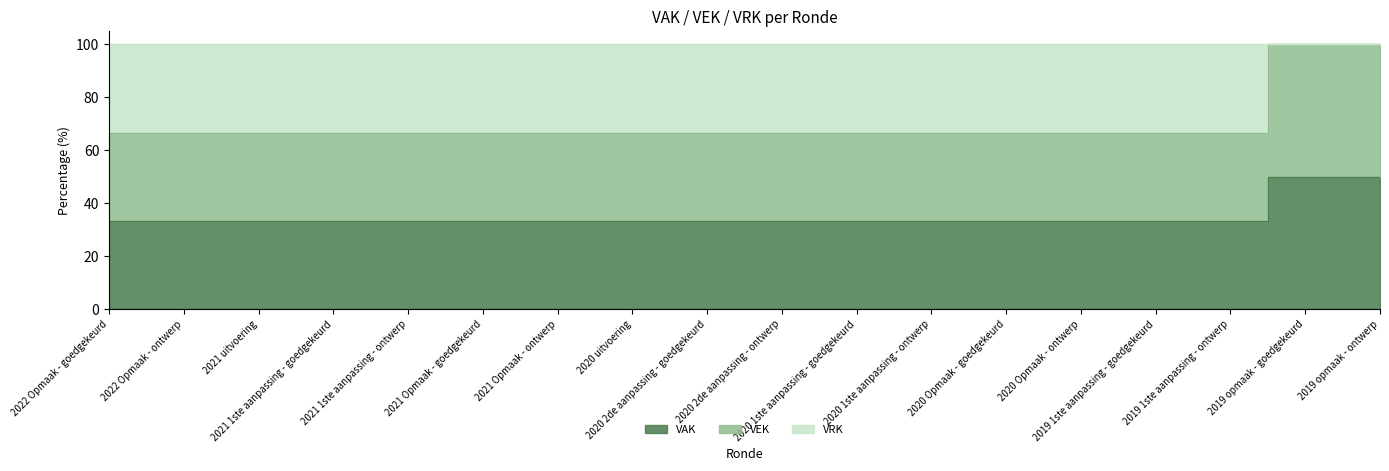

What is the average value of the VAK series?

35.2